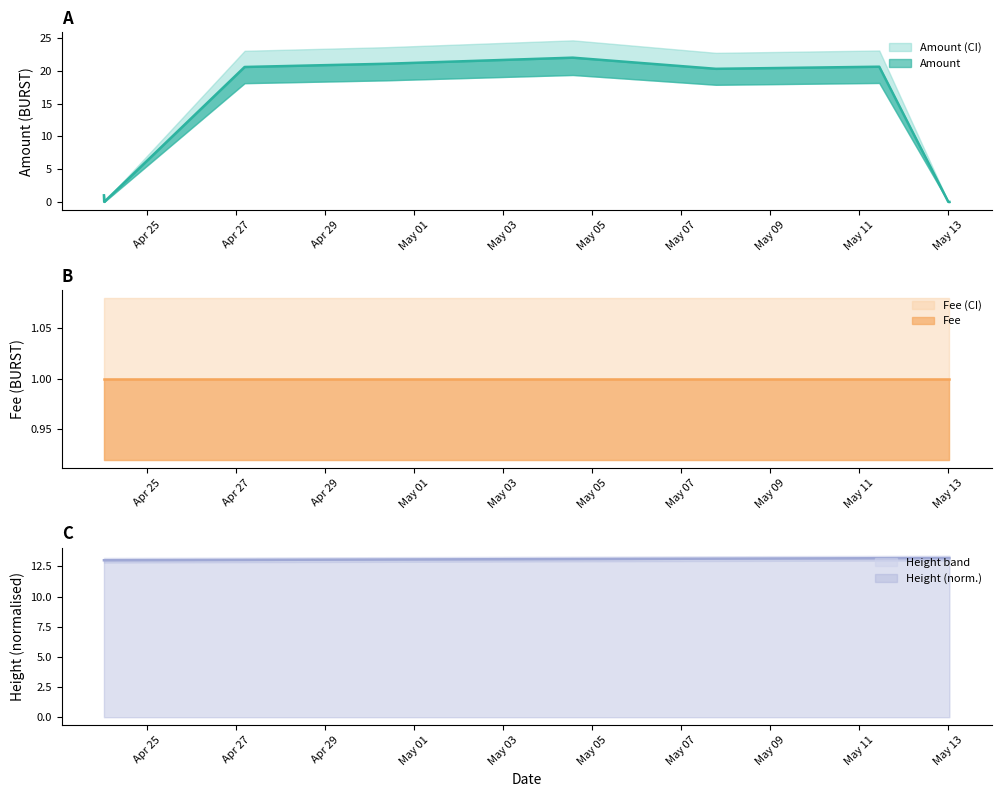

Where is Height nearest to the value 13?

2018-04-24 00:45:48